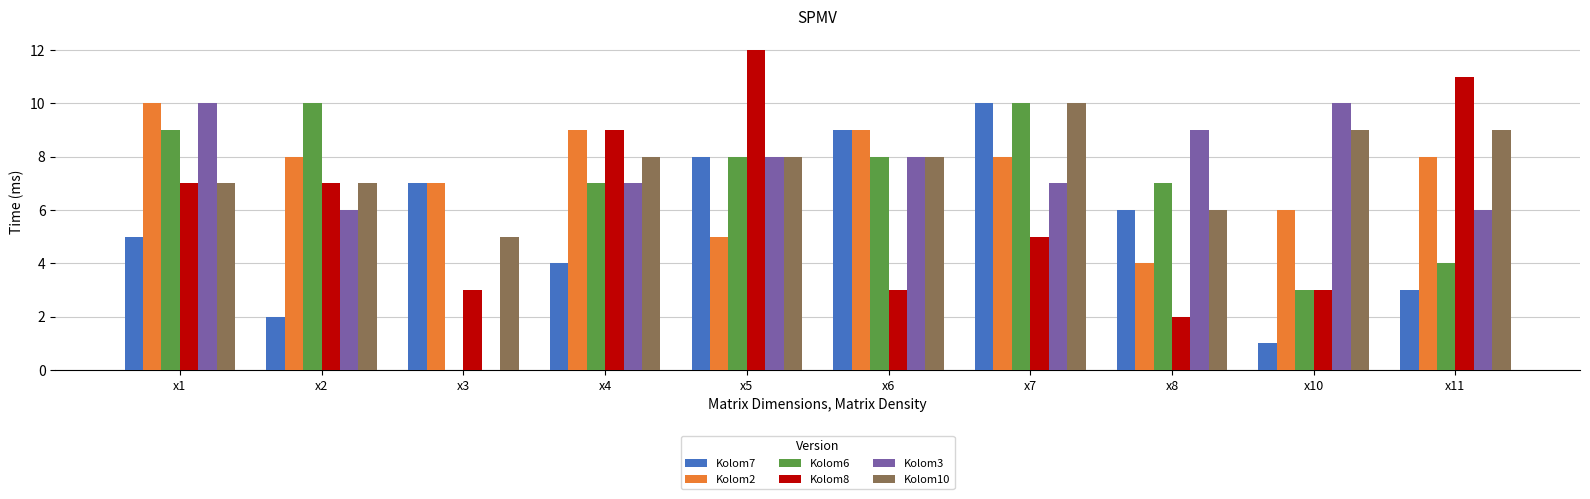

Between x1 and x3, which series saw the biggest shift?

Kolom3